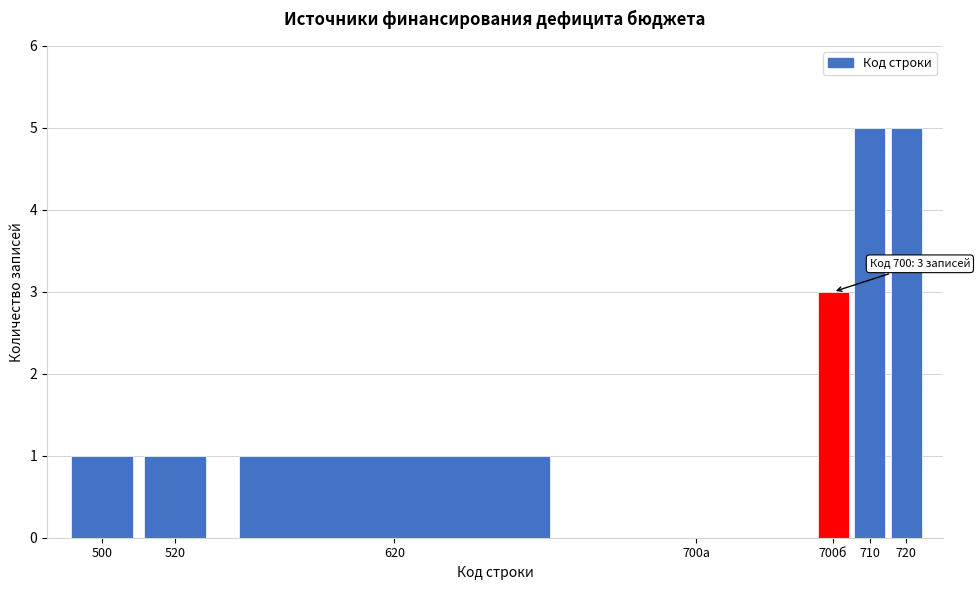

Reading left to right, extract all data points from this chart.

500=1	520=1	620=1	700а=0	700б=3	710=5	720=5